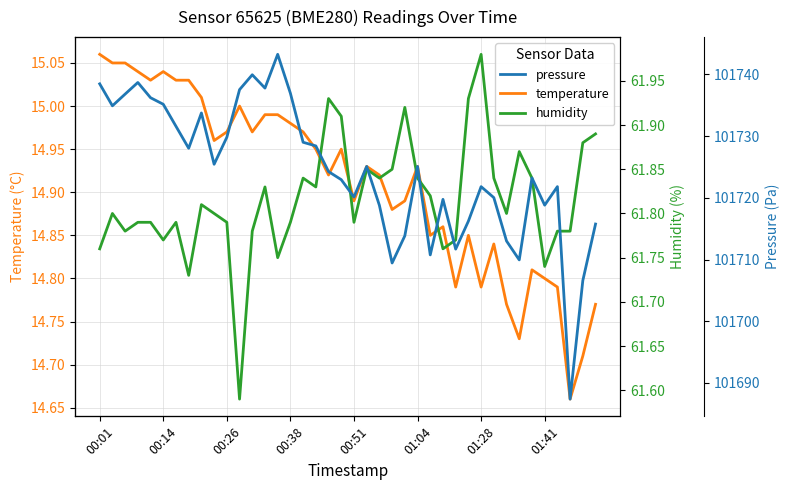

Which series has the widest spread of values?

pressure